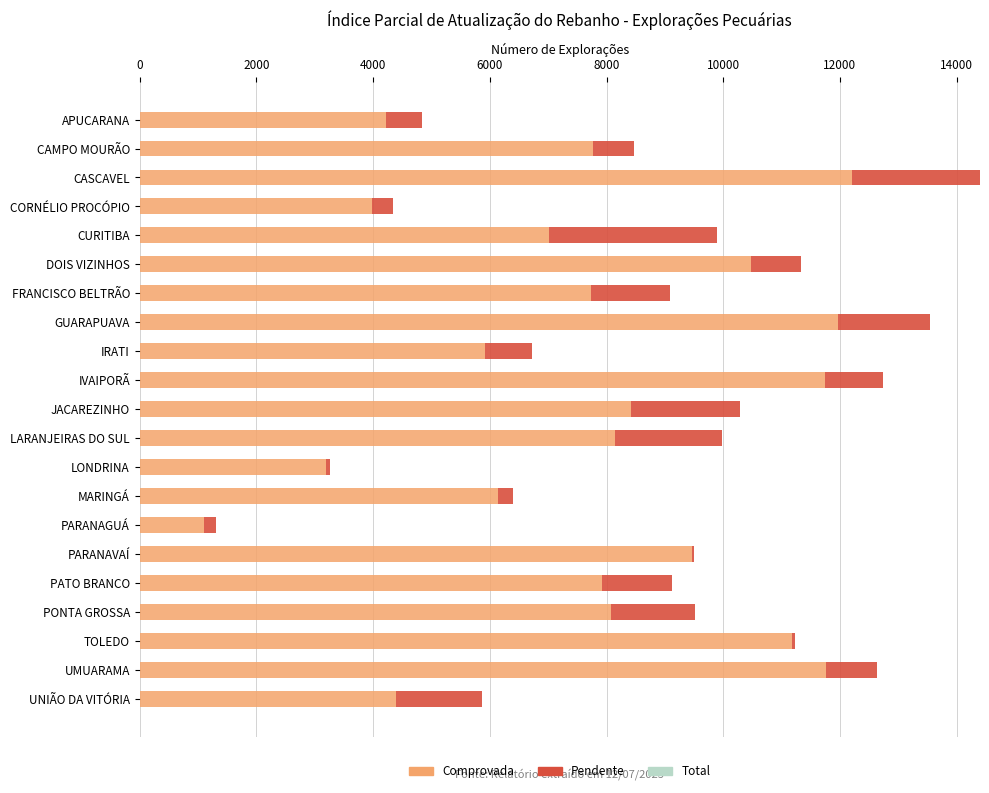

At which category is the sum across all series the highest?

CASCAVEL